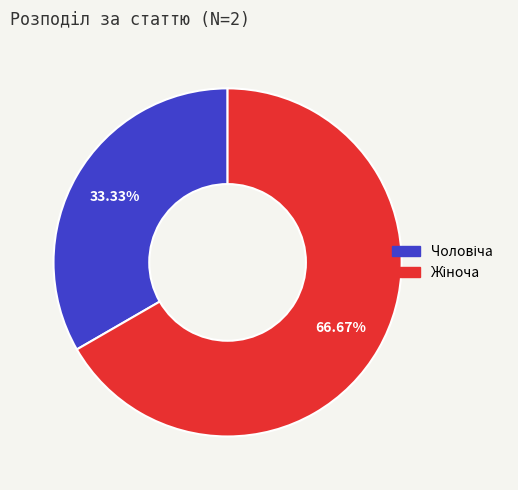

Is there a majority slice in this chart?

Yes